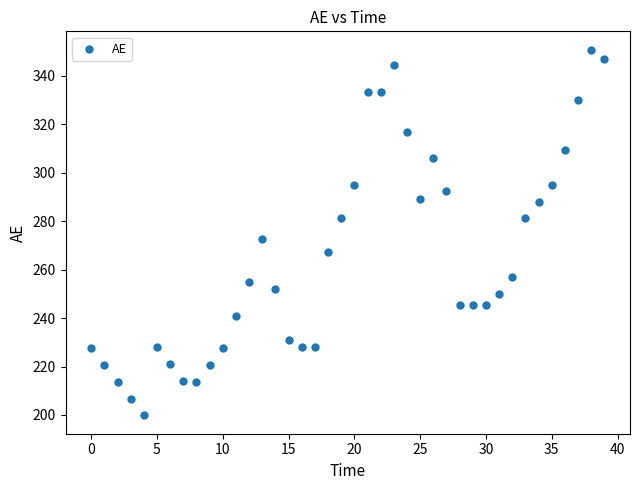

What Y value in the scatter plot is closest to 275?

272.6